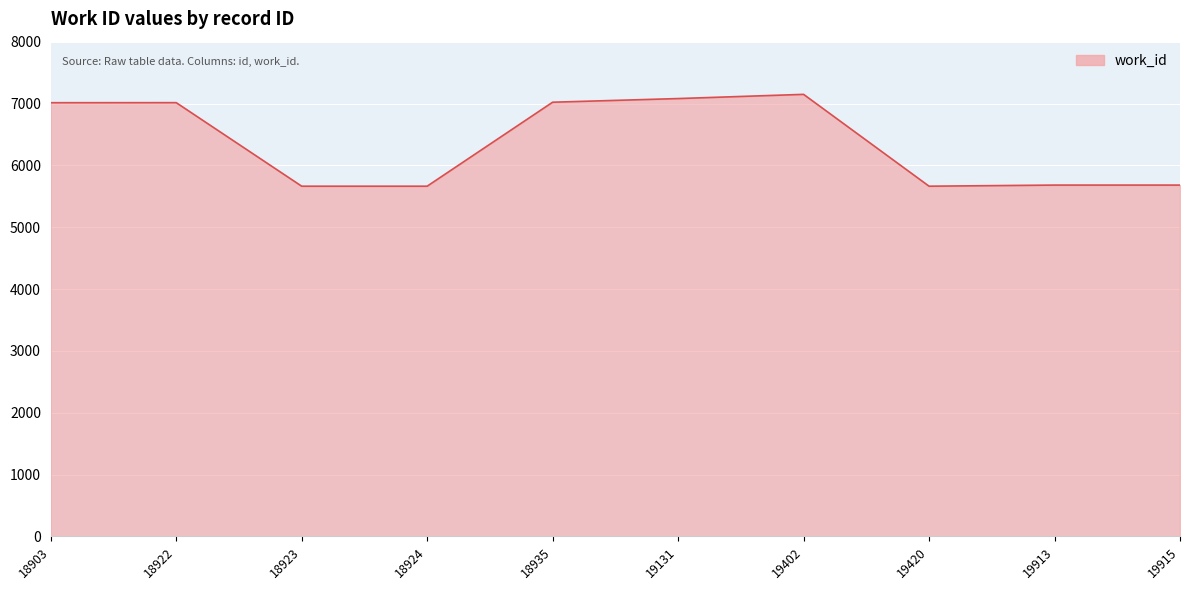

What is the smallest value displayed?

5663